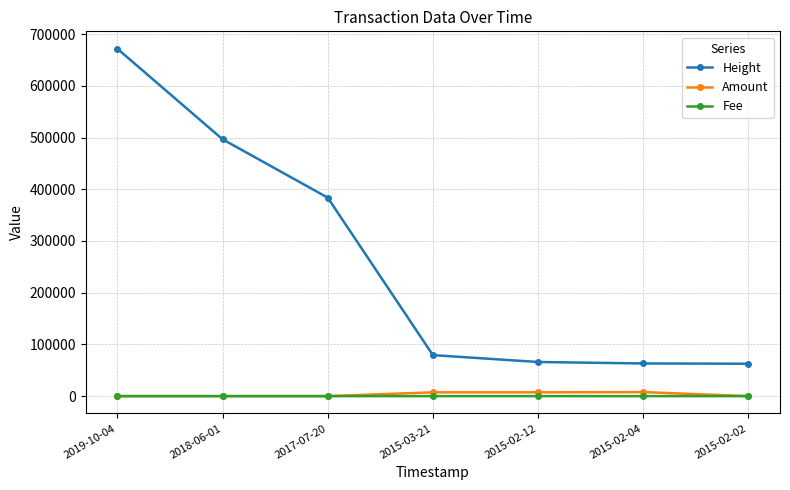

At 2015-02-12, list the series in order from smallest to largest.

Fee, Amount, Height